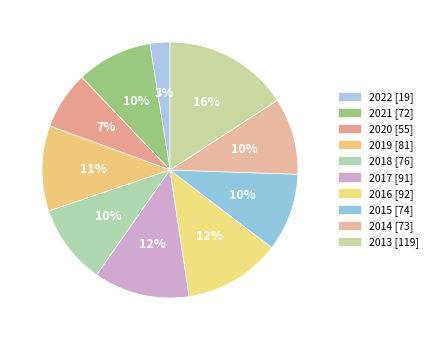

Which has a higher value, 2021 or 2016?

2016